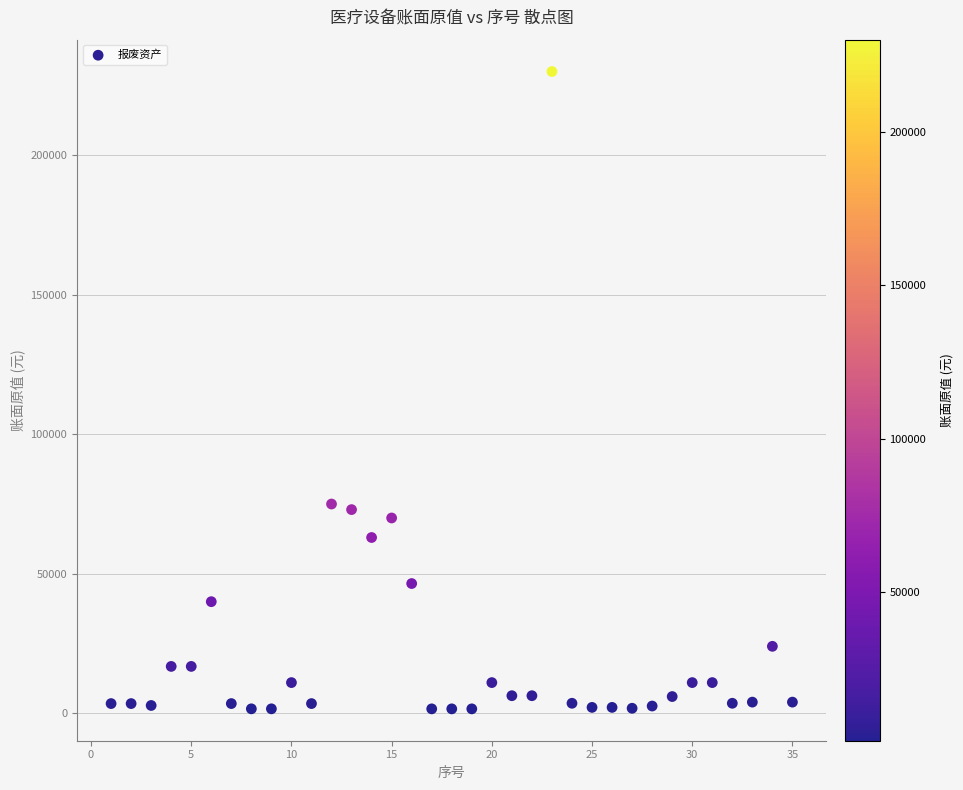

What is the range of Y values (max minus min)?

228412